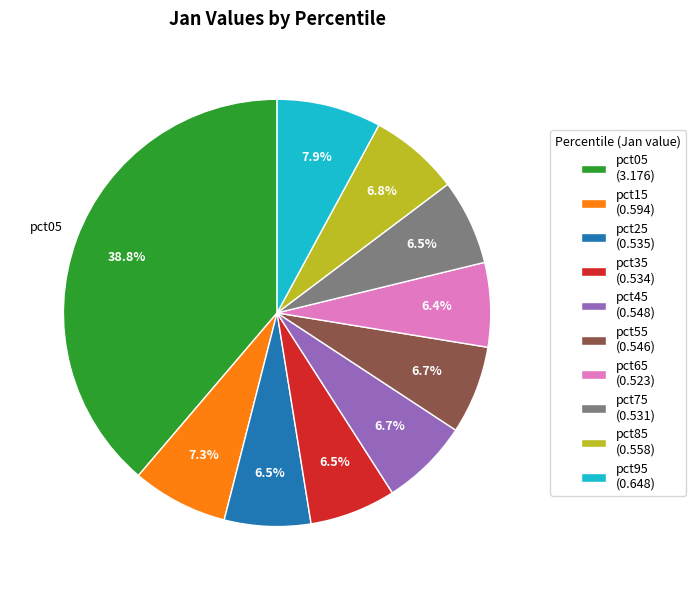

What percentage is the pct95 slice, to the nearest percent?

8%